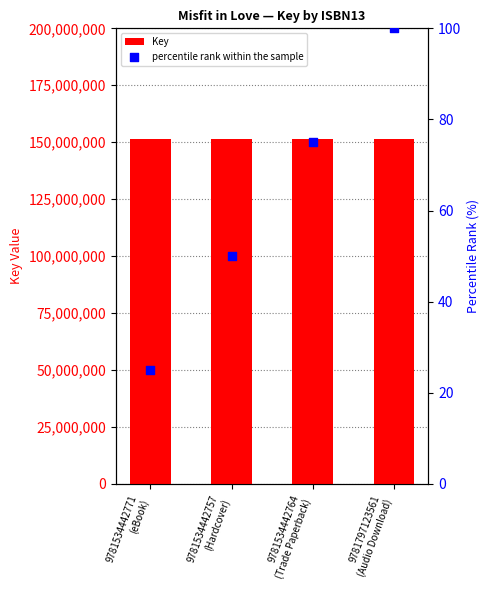

At which category is the sum across all series the highest?

9781797123561
(Audio Download)